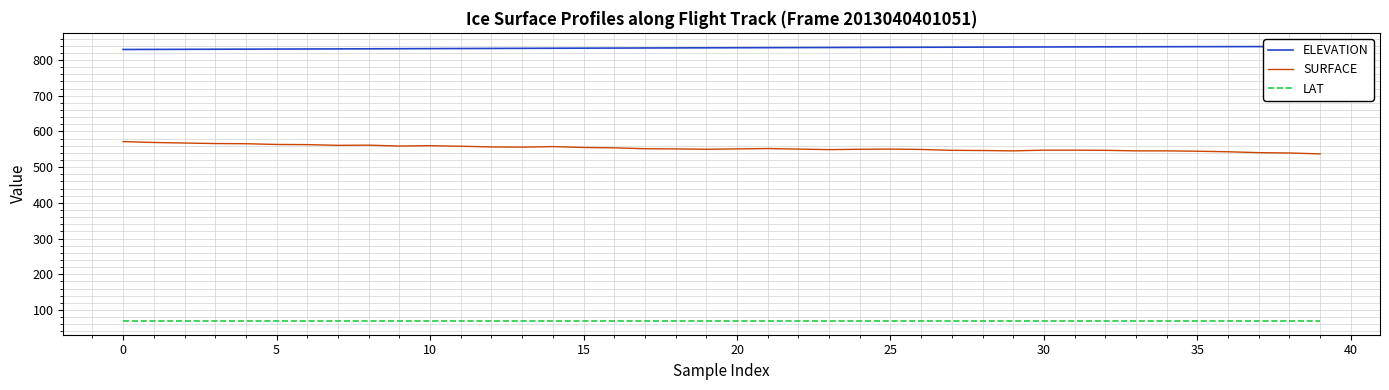

Rank the series by their maximum value, from highest to lowest.

ELEVATION, SURFACE, LAT